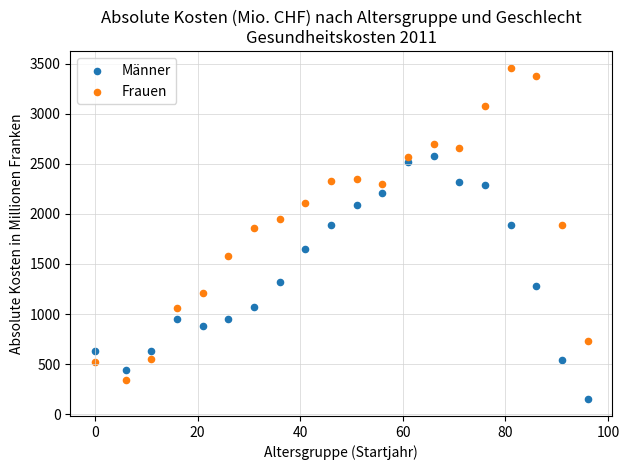

Which series contains the lowest Y value?

Männer